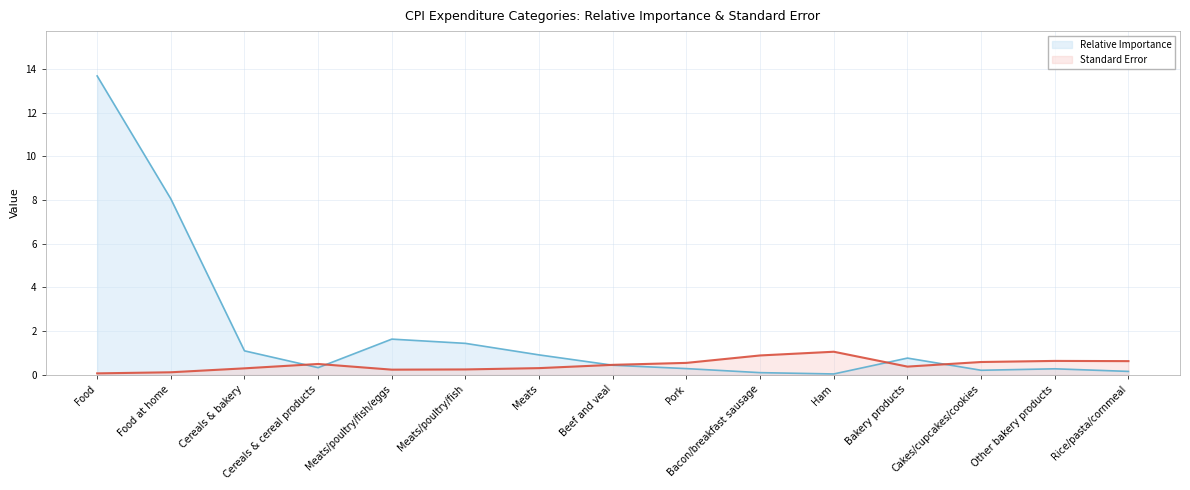

Between Cakes/cupcakes/cookies and Other bakery products, which series saw the biggest shift?

Relative Importance